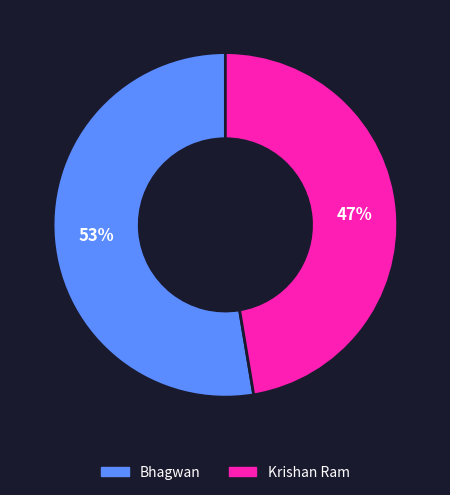

The Krishan Ram slice represents 38% of the pie. True or false?

False